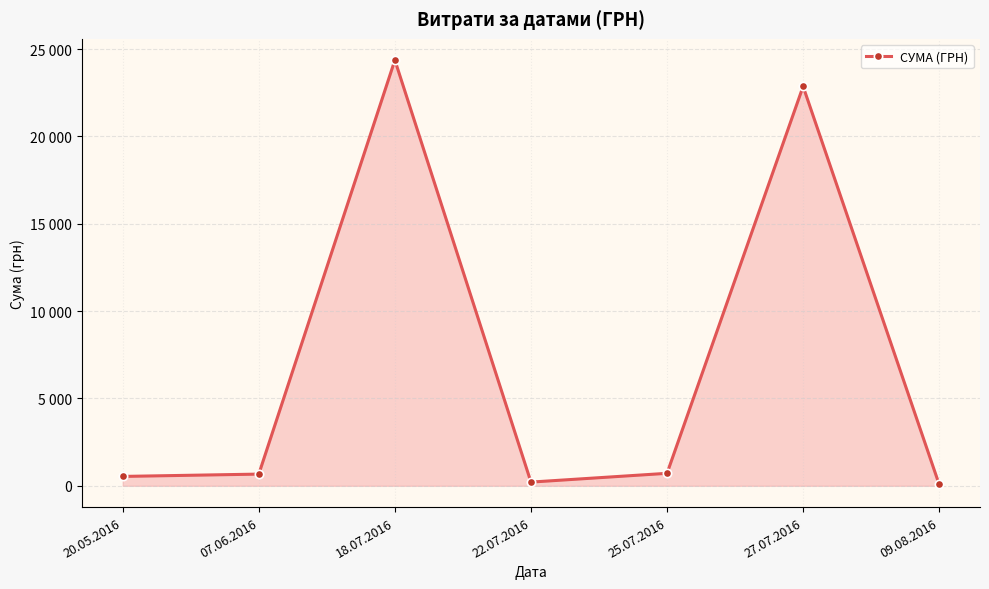

What is the change in value from 07.06.2016 to 25.07.2016?

+45.0